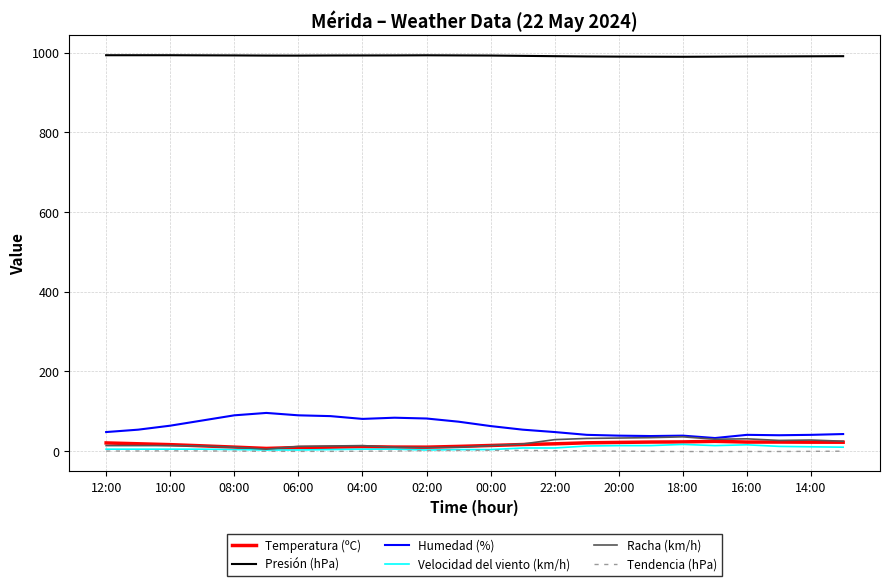

At how many categories does at least one series exceed 193?

24